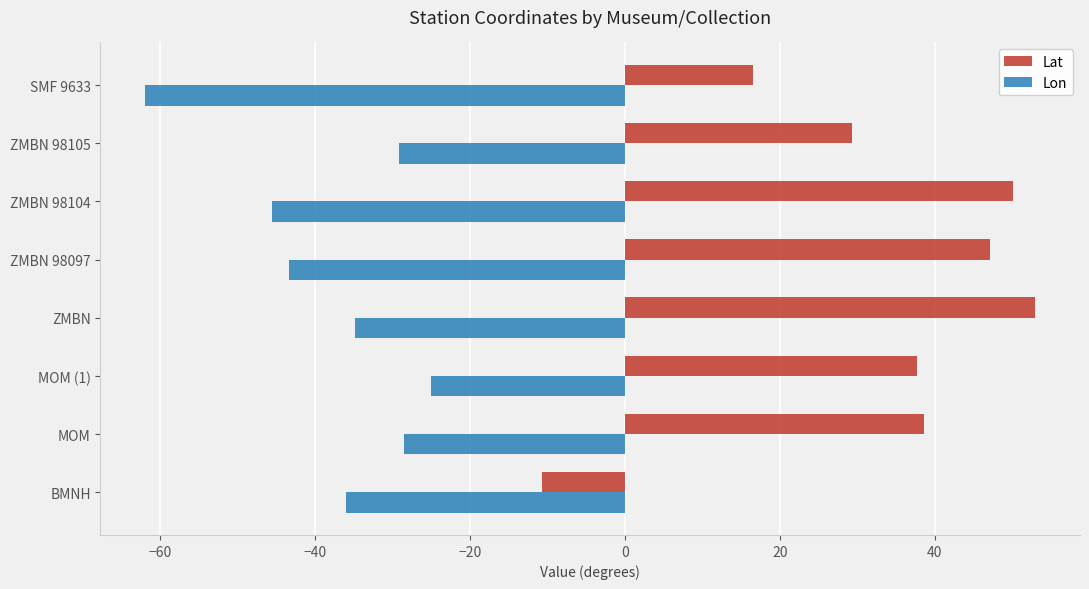

Count the number of categories in the chart.

8